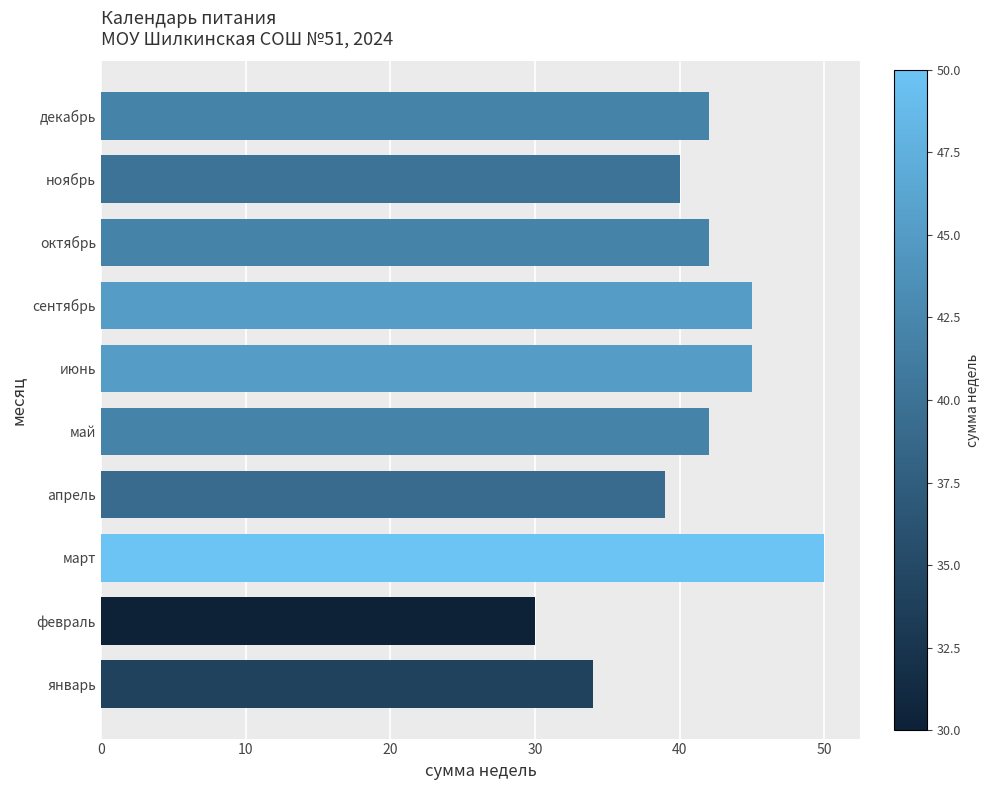

What is the sum of the values at март and ноябрь?

90